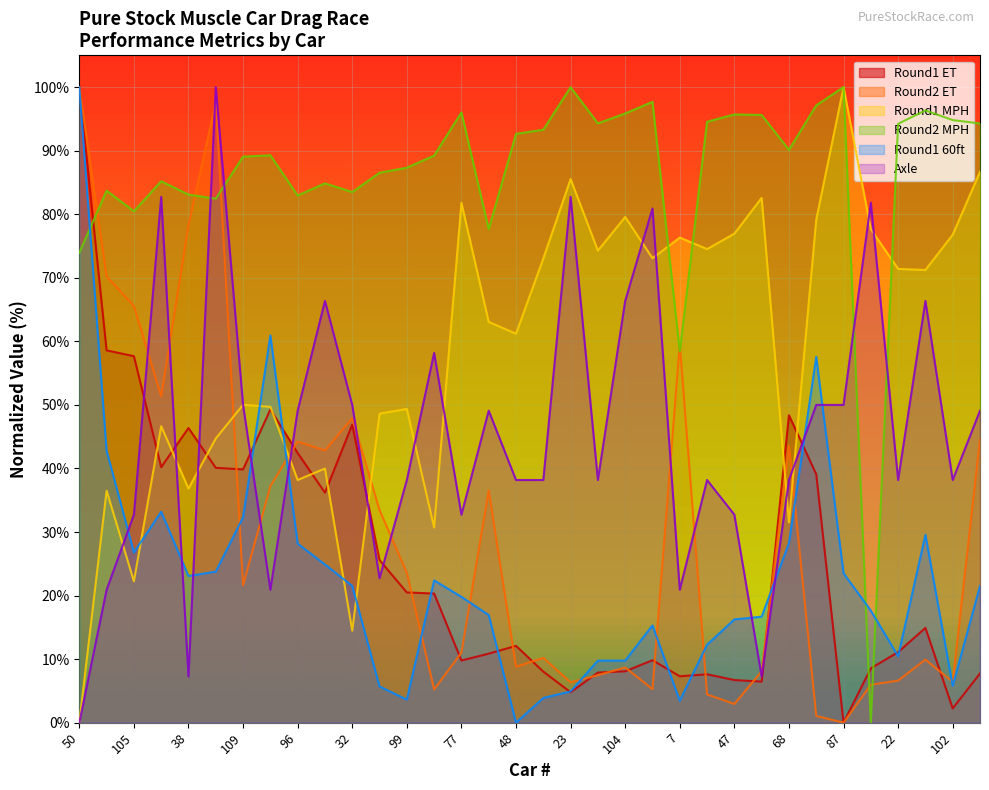

What is the difference between the second highest and second lowest values in the Round2 MPH series?

41.6